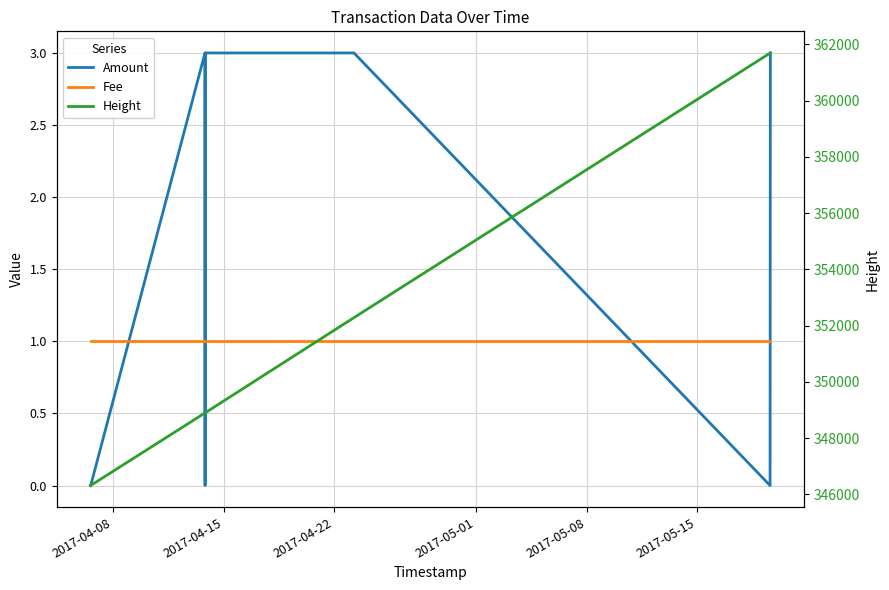

What is the lowest value of the Height series?

346312